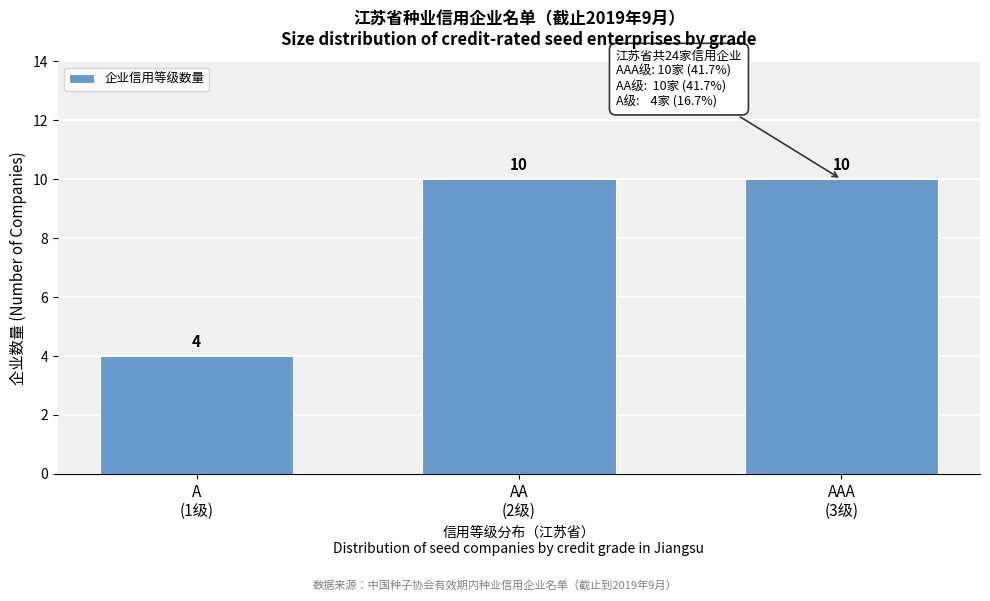

Reading left to right, list all the values displayed in this chart.

4	10	10